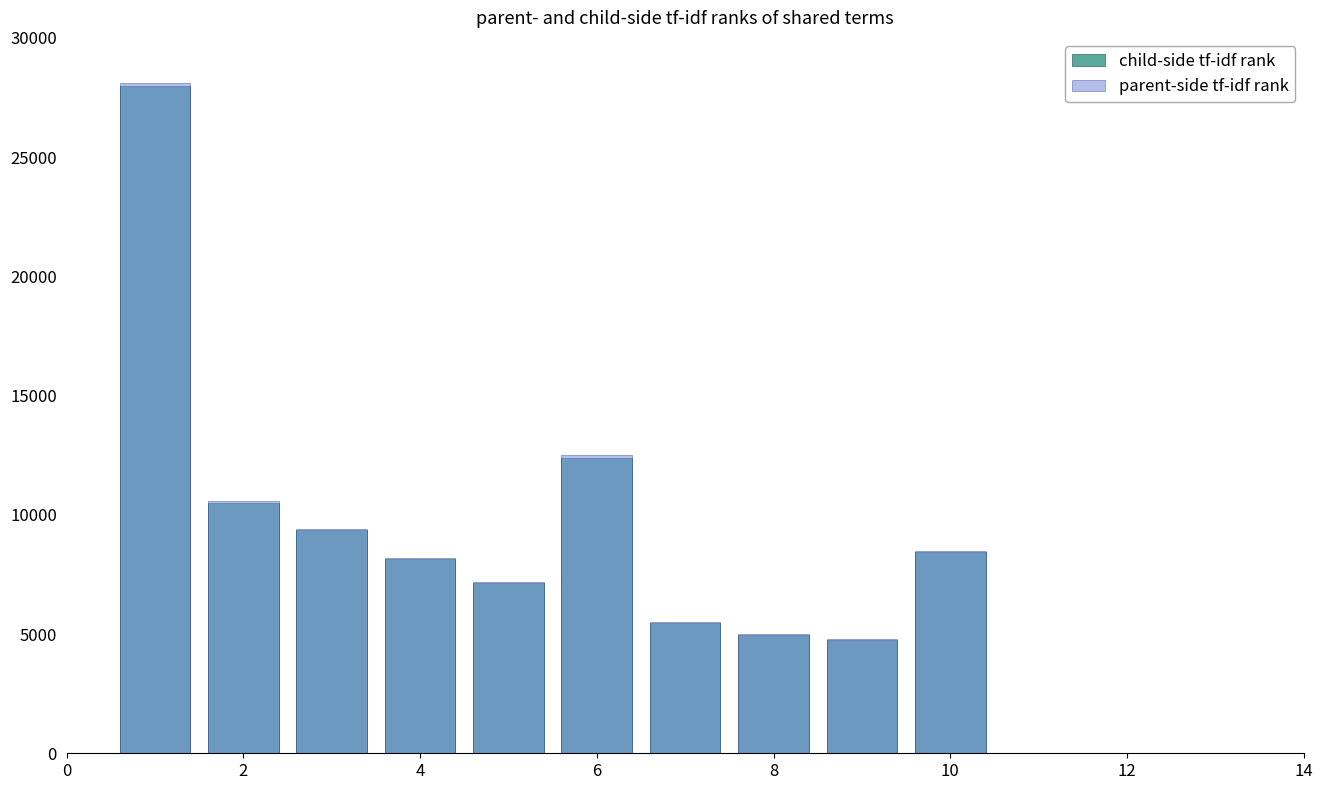

Is it true that child-side tf-idf rank equals -19049 at 10?

False